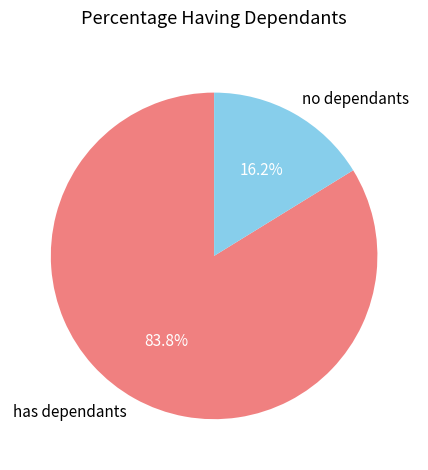

Which has a higher value, has dependants or no dependants?

has dependants